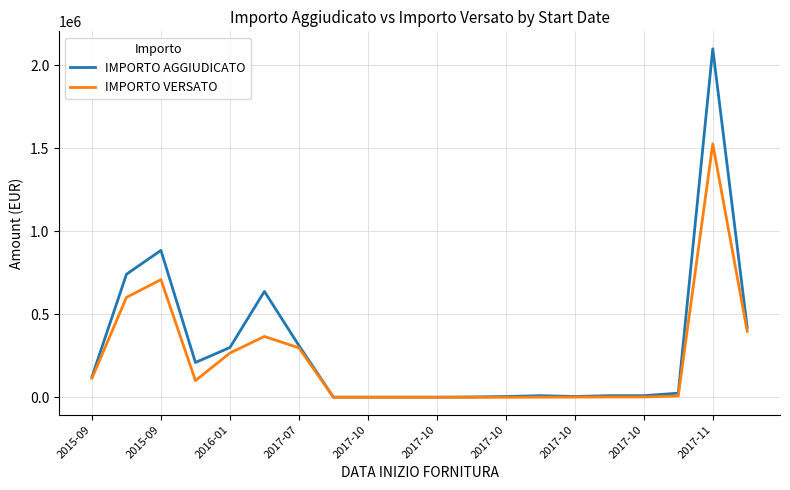

Rank the series by their maximum value, from lowest to highest.

IMPORTO VERSATO, IMPORTO AGGIUDICATO